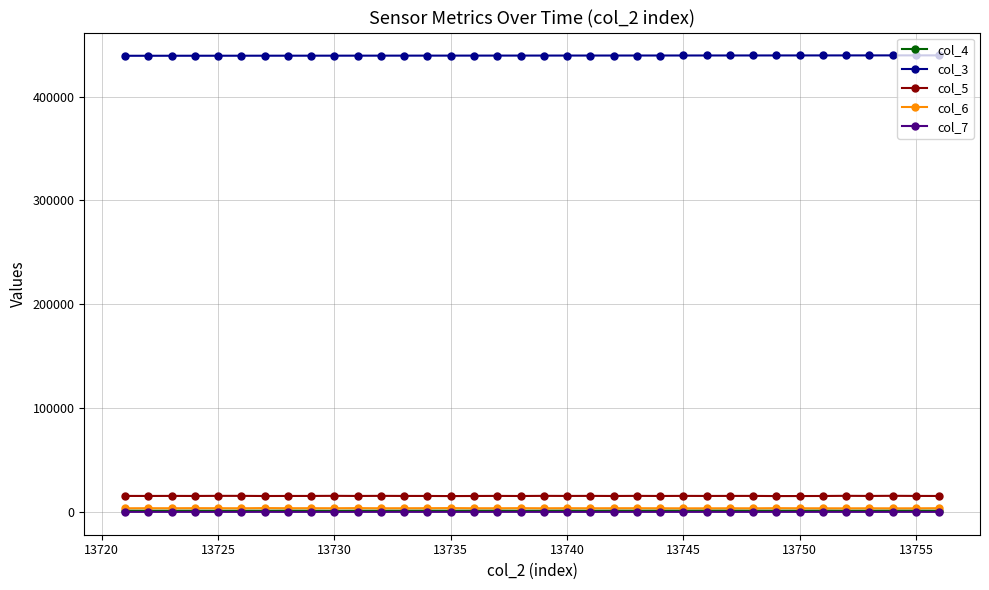

True or false: col_5 and col_6 cross at least once.

False